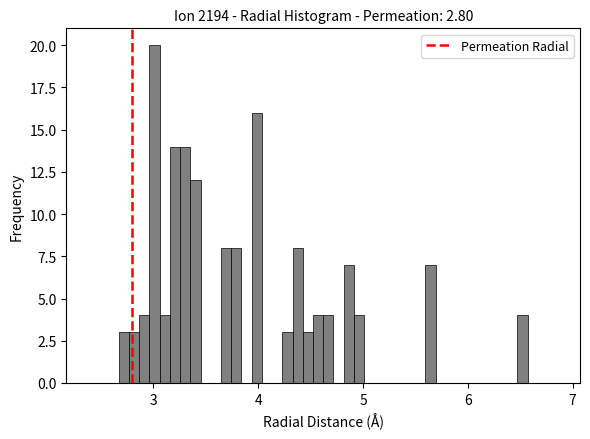

Read against the x-axis, roughly where is the centre of the tallest bar?

3.0